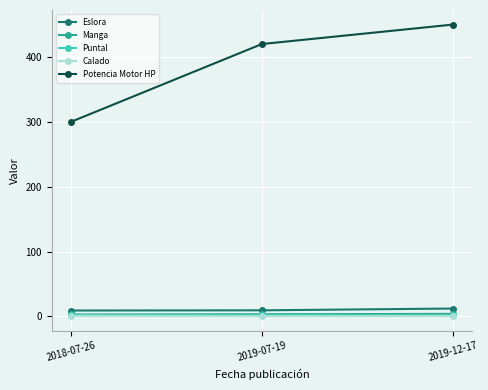

What position from the right is 2019-12-17?

1